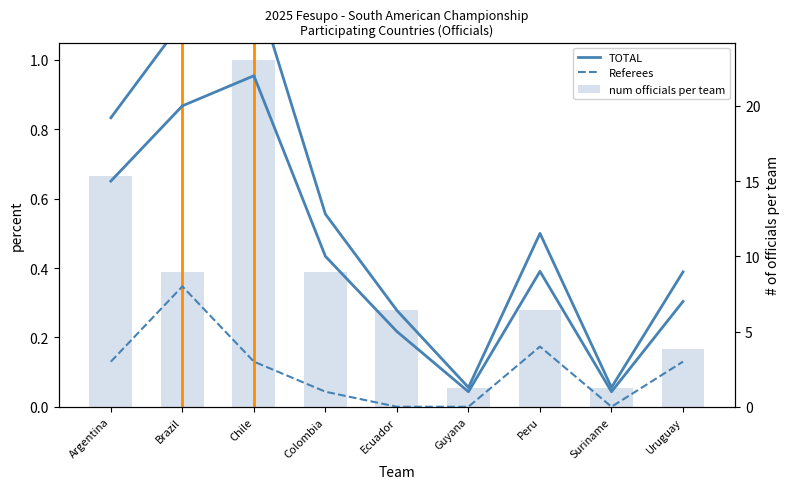

What is the approximate value of TOTAL at Argentina?

15.0